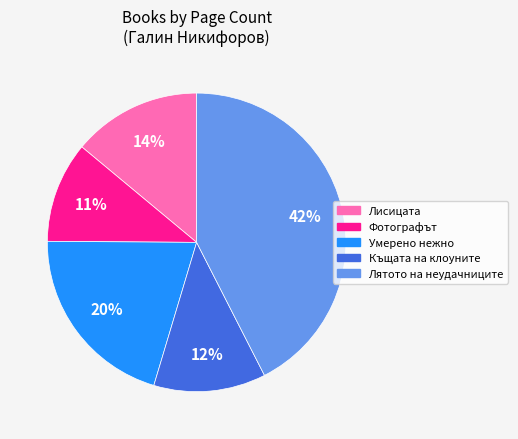

Does any single category account for the majority?

No